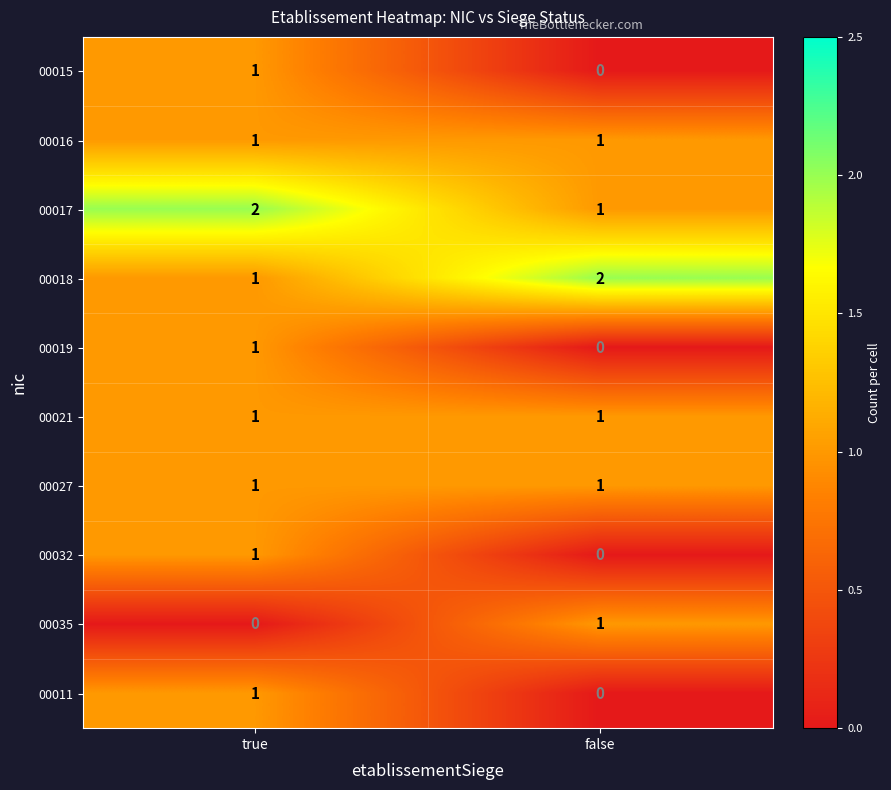

Which category has the lowest value in the 00011 series?

false